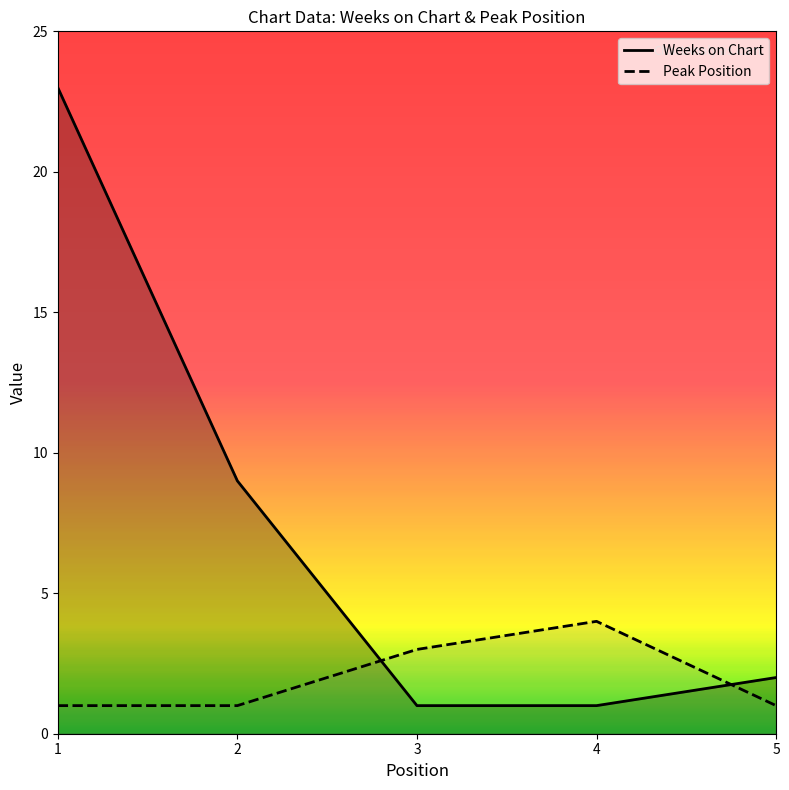

True or false: Weeks on Chart and Peak Position cross at least once.

True